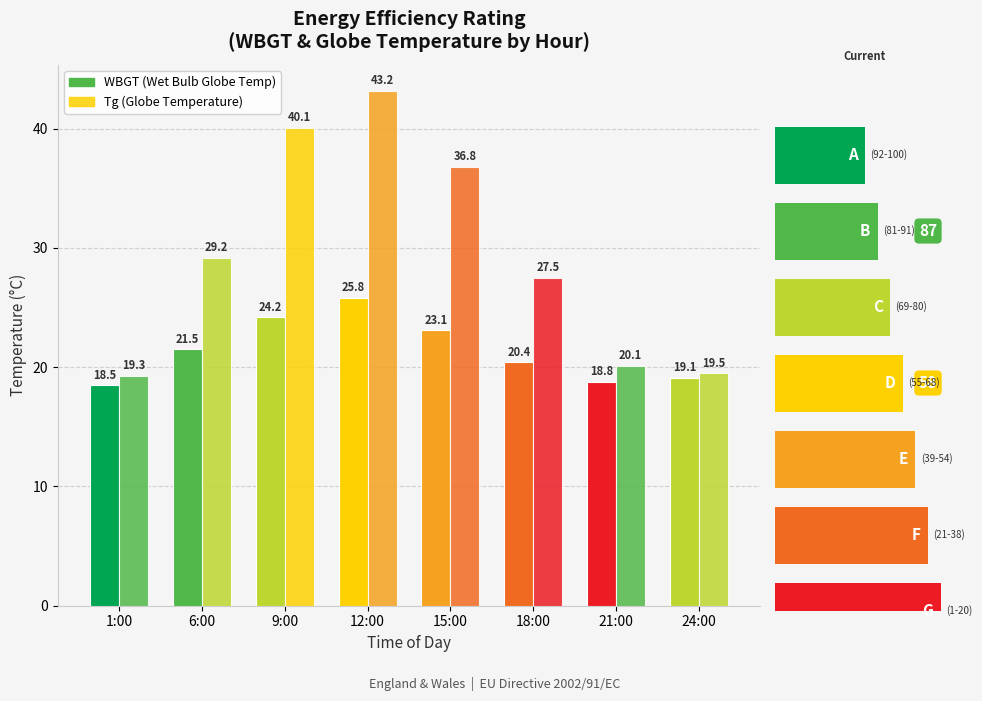

Count the number of data series in this chart.

2